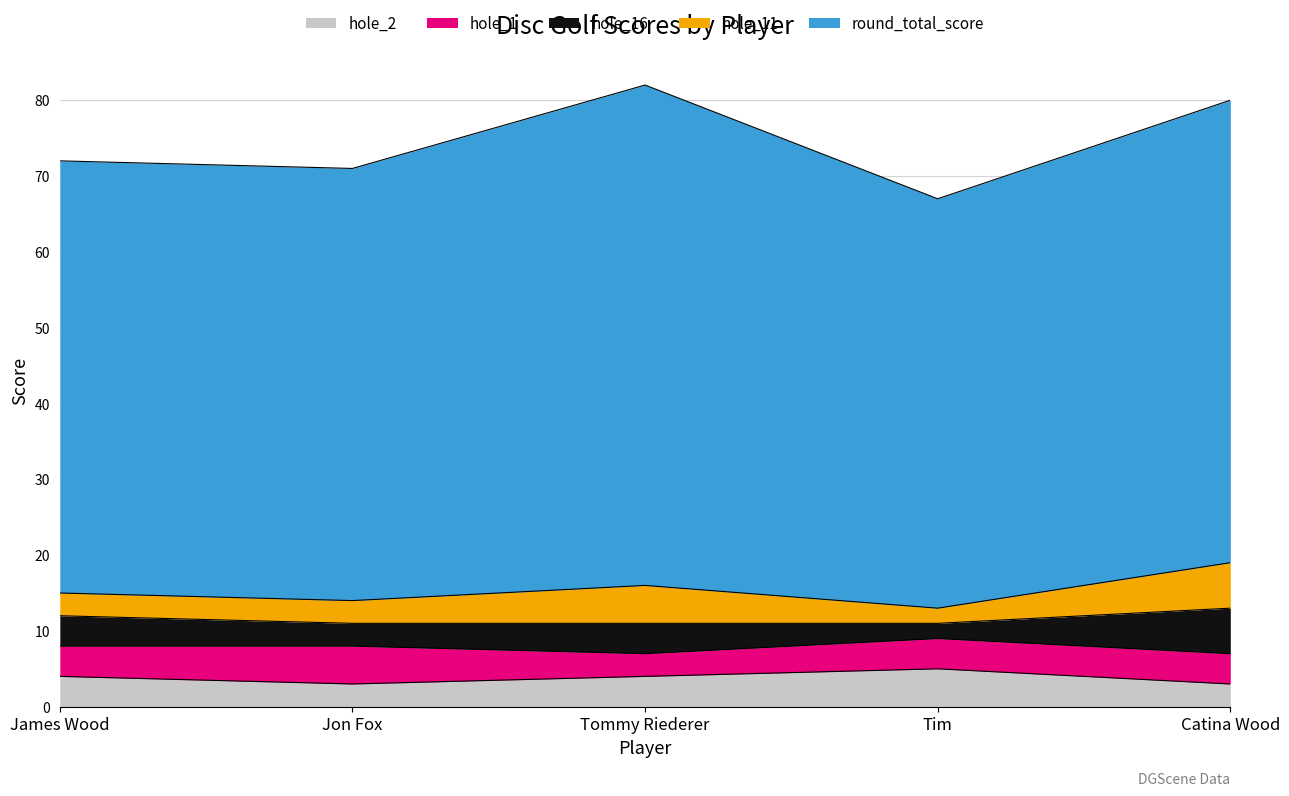

Where is the first local minimum for hole_11?

Tim